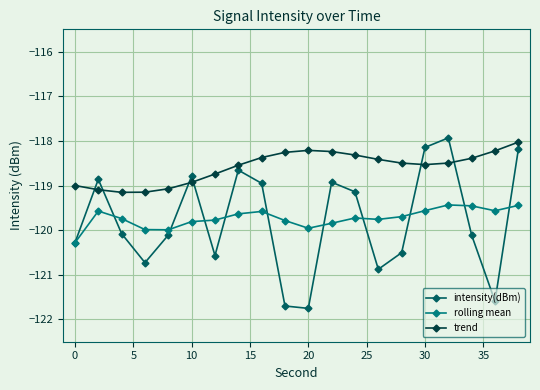

In rolling mean, how many points are lower than both neighbors (excluding endpoints)?

4